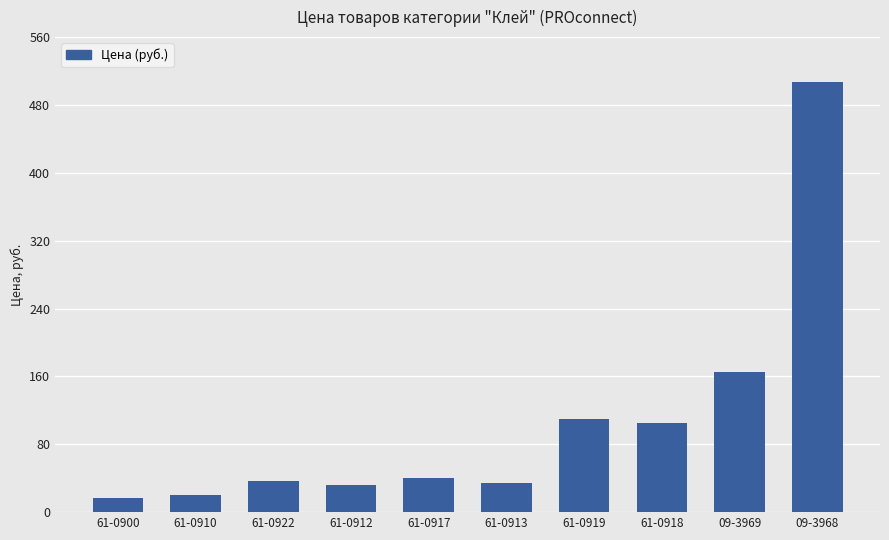

Approximately how many times larger is the value at 61-0922 compared to 09-3968?

0.1